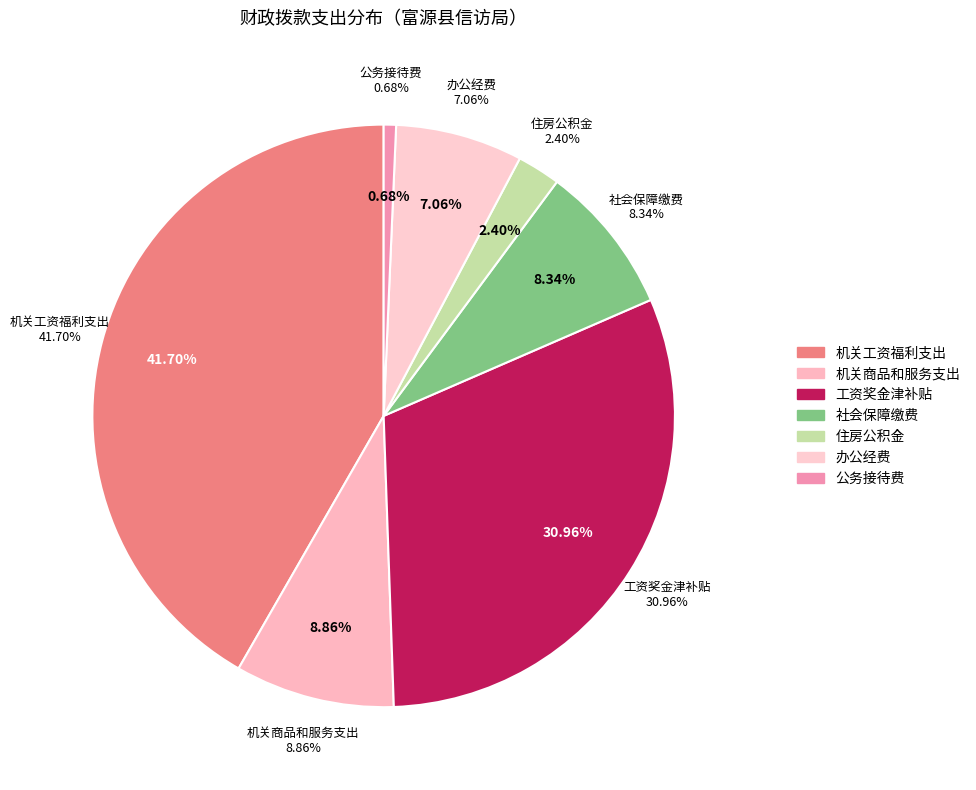

How many segments does this pie chart have?

7